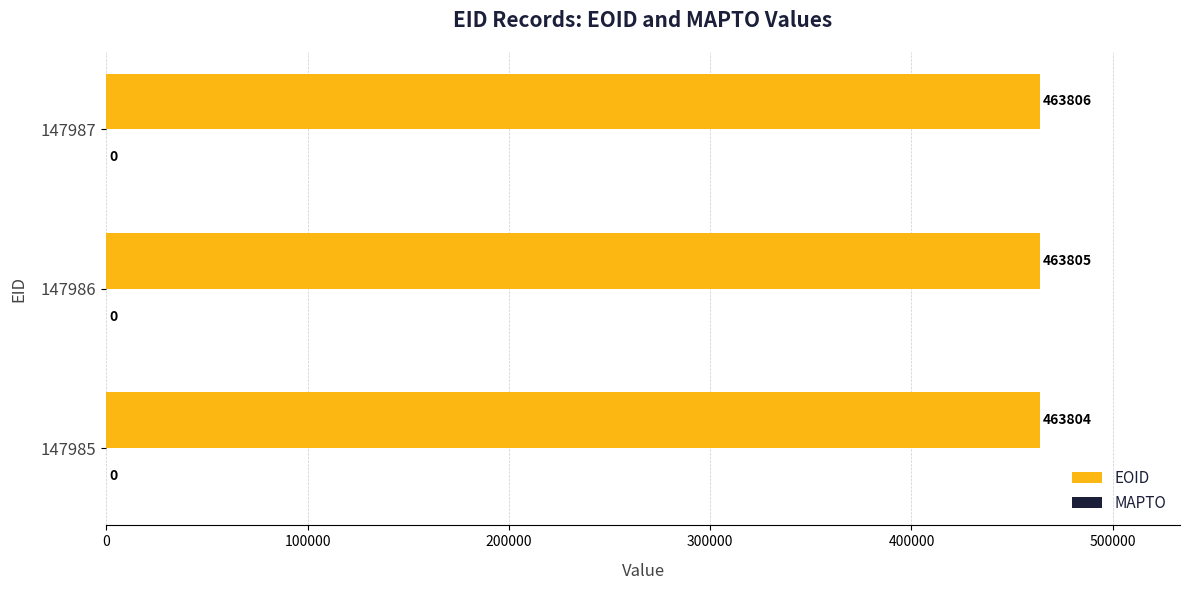

Reading top to bottom, what are all the values shown in this chart?

147987=463806	147986=463805	147985=463804